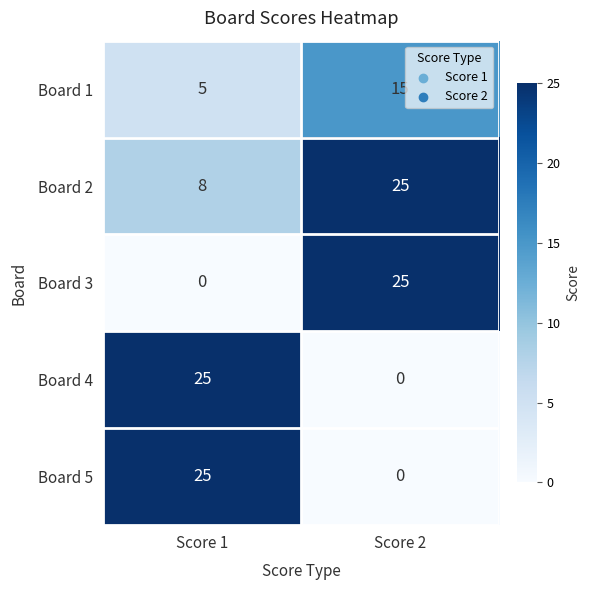

What is the greatest value displayed?

25